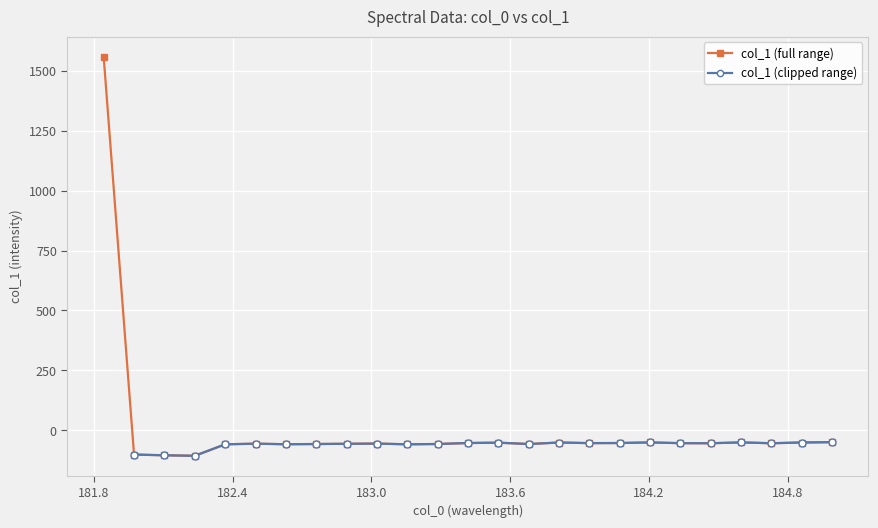

What is the greatest value displayed?

1560.3